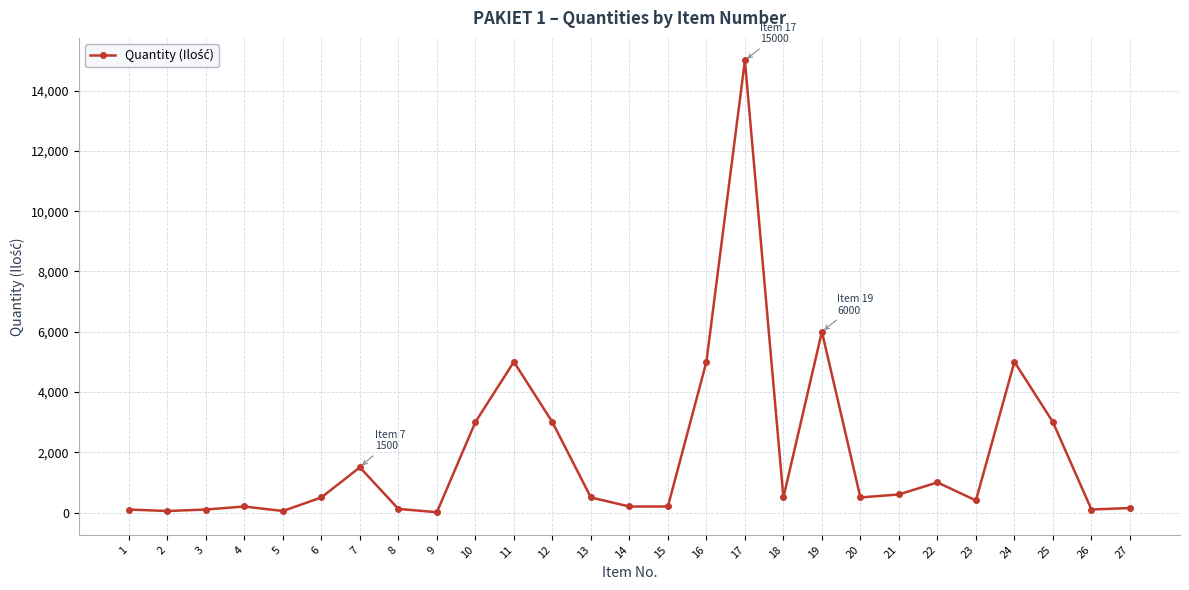

Count the number of data series in this chart.

1